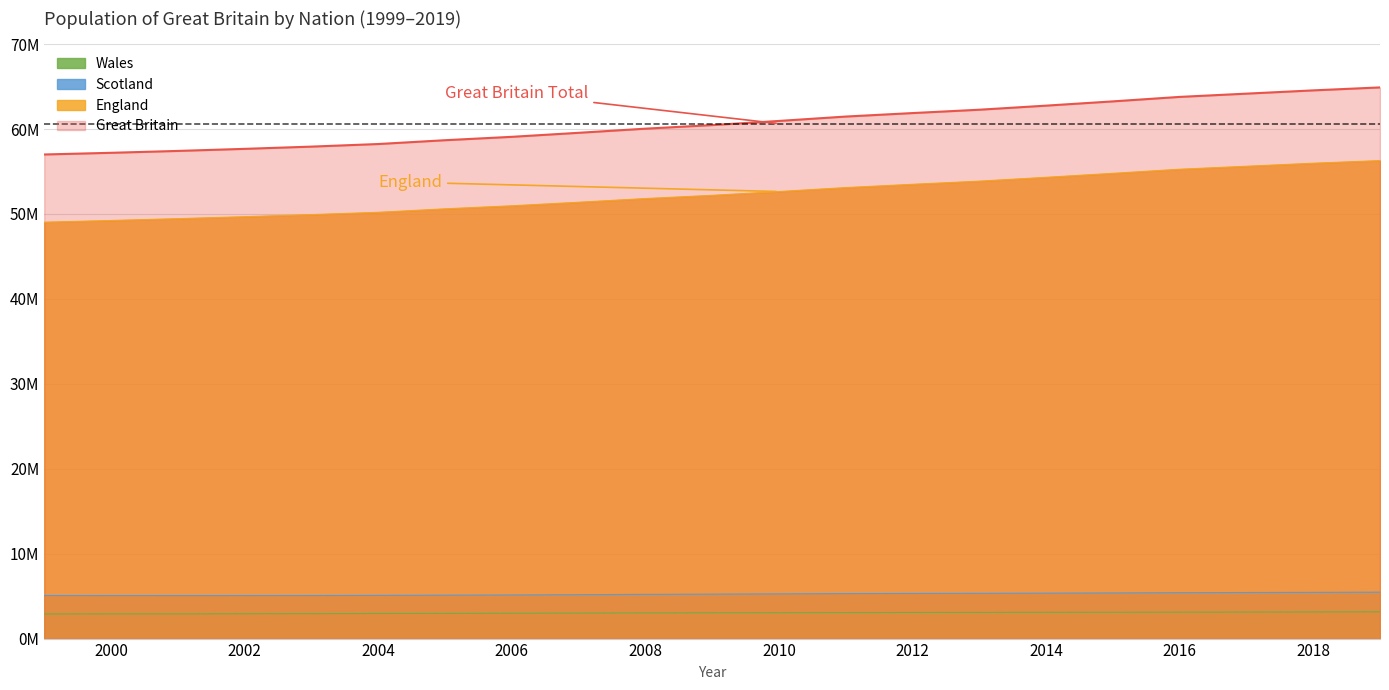

True or false: England has more than 0 points higher than both neighbors.

False